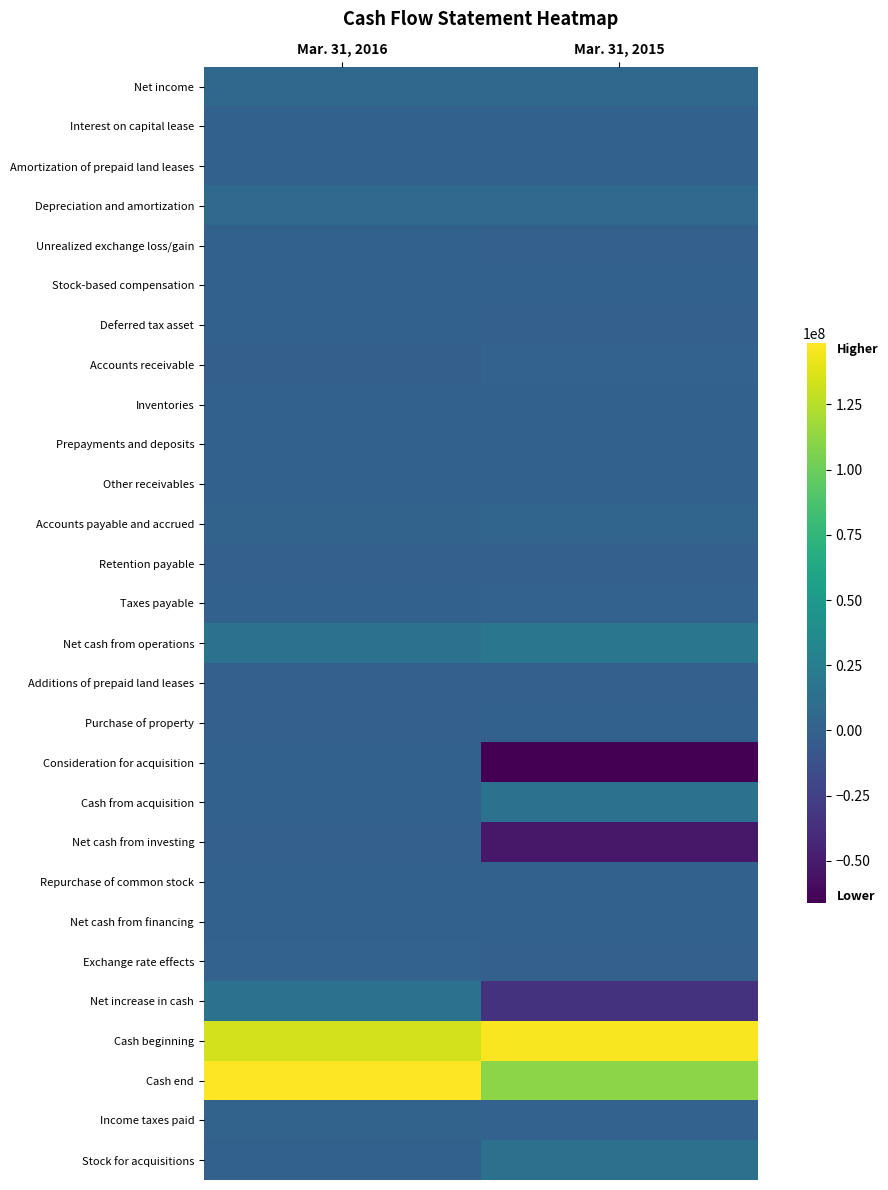

What is the total value across all series at Mar. 31, 2015?

167522949